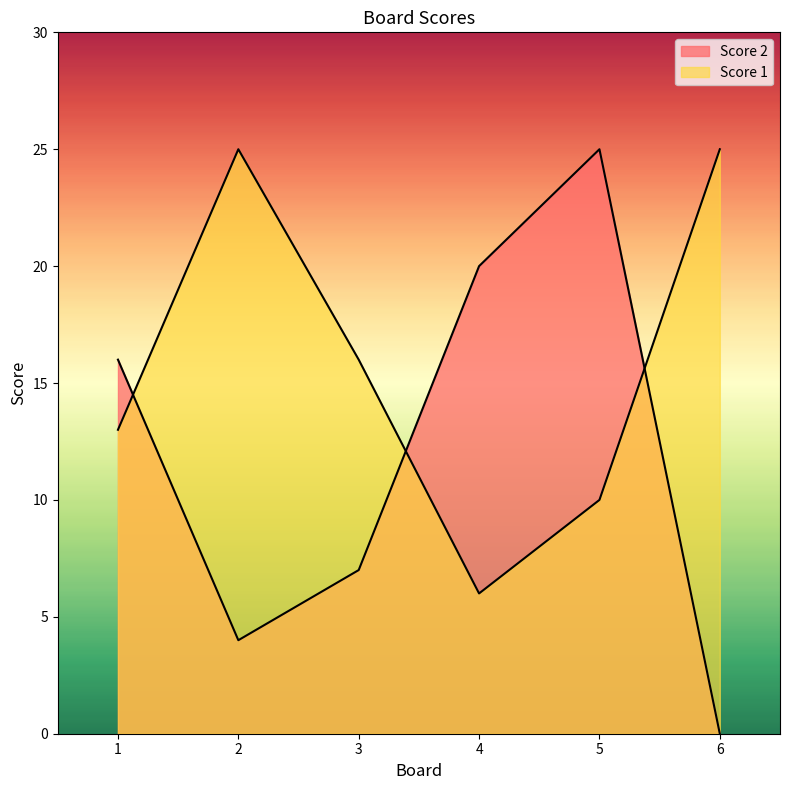

Which series changed the most between 1 and 3?

Score 2